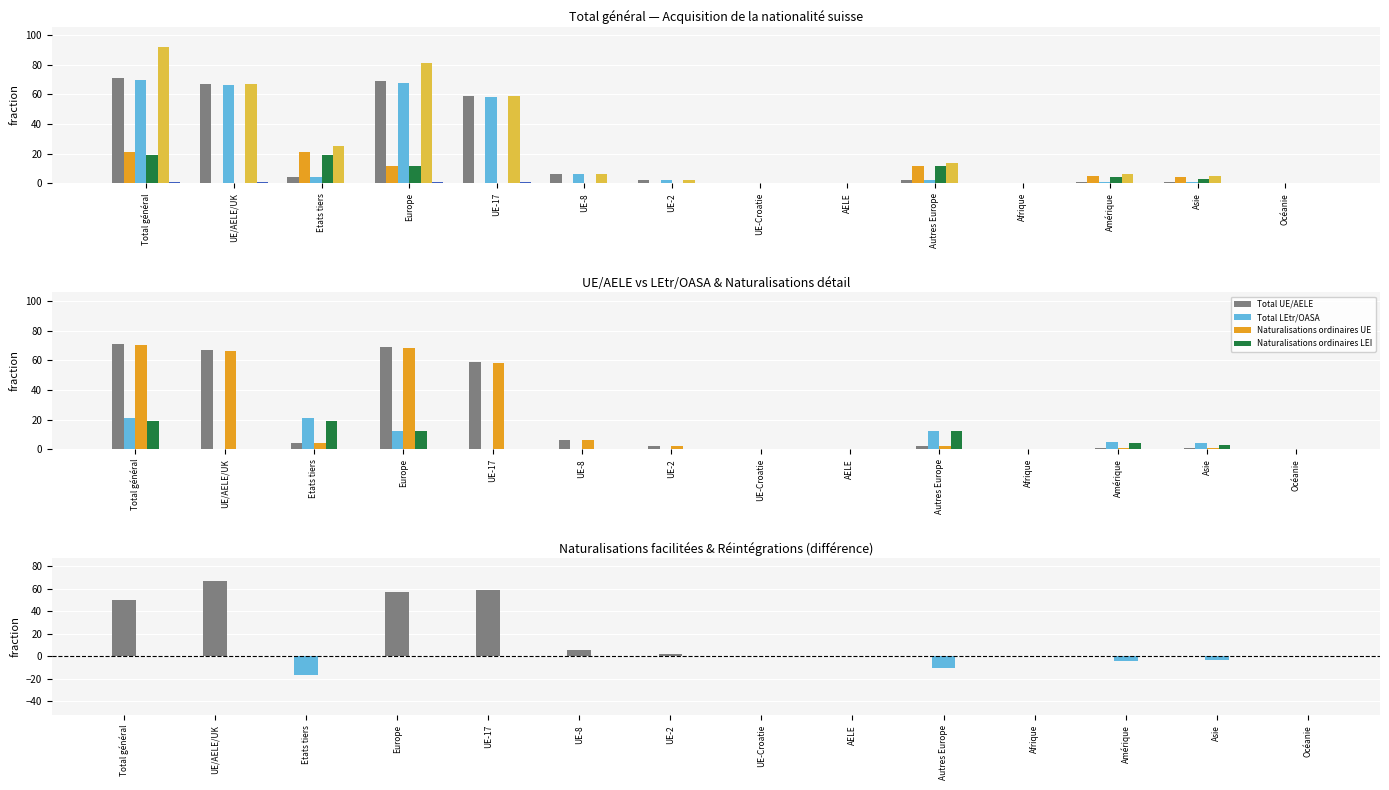

The Naturalisations facilitées series shows 0 at Etats tiers. True or false?

True